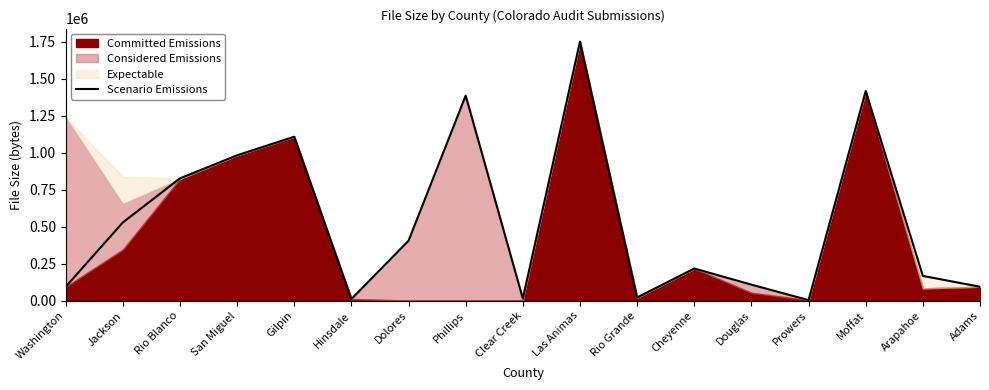

True or false: the data has more than 0 interior local peaks.

True